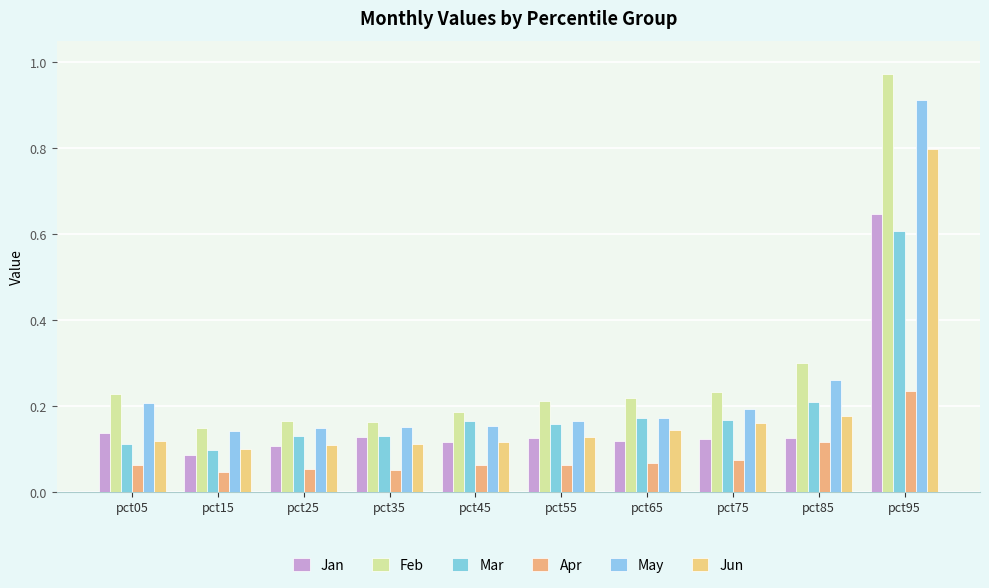

How many bars are there in each group?

6